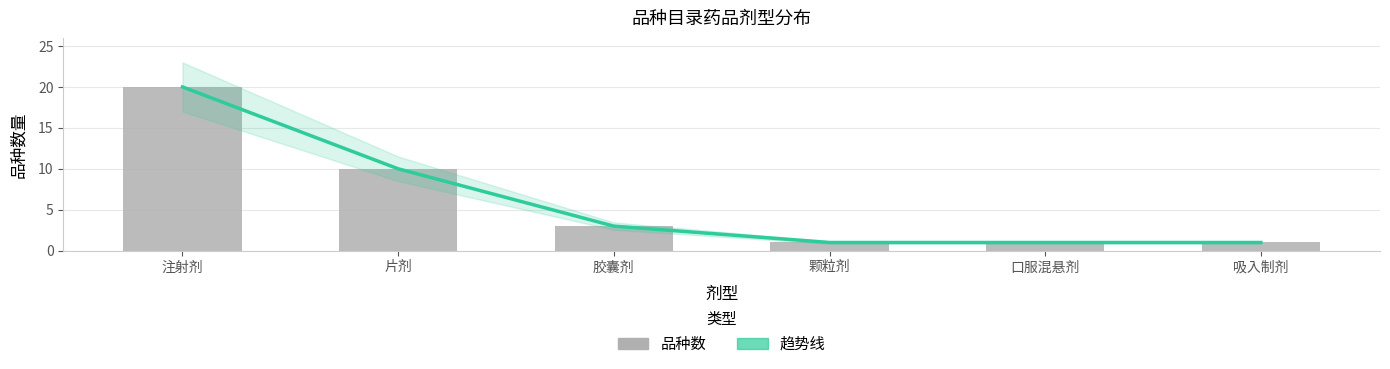

Rank the series at 胶囊剂 from lowest to highest value.

趋势线, 品种数